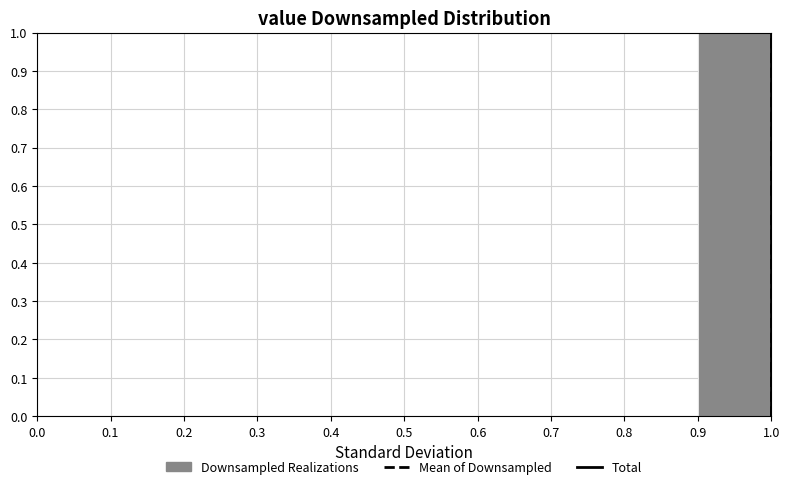

Reading left to right, list every bar in this chart as the range it spans on the x-axis followed by its height. The values are not printed on the chart, so give them approximately, as read against the axis.

0.0 to 0.1: 0
0.1 to 0.2: 0
0.2 to 0.3: 0
0.3 to 0.4: 0
0.4 to 0.5: 0
0.5 to 0.6: 0
0.6 to 0.7: 0
0.7 to 0.8: 0
0.8 to 0.9: 0
0.9 to 1.0: 1